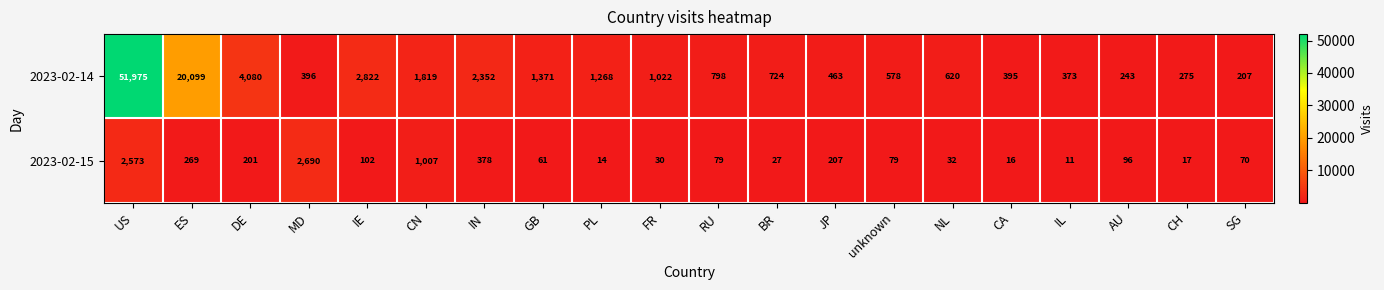

What is the average value of the 2023-02-14 series?

4594